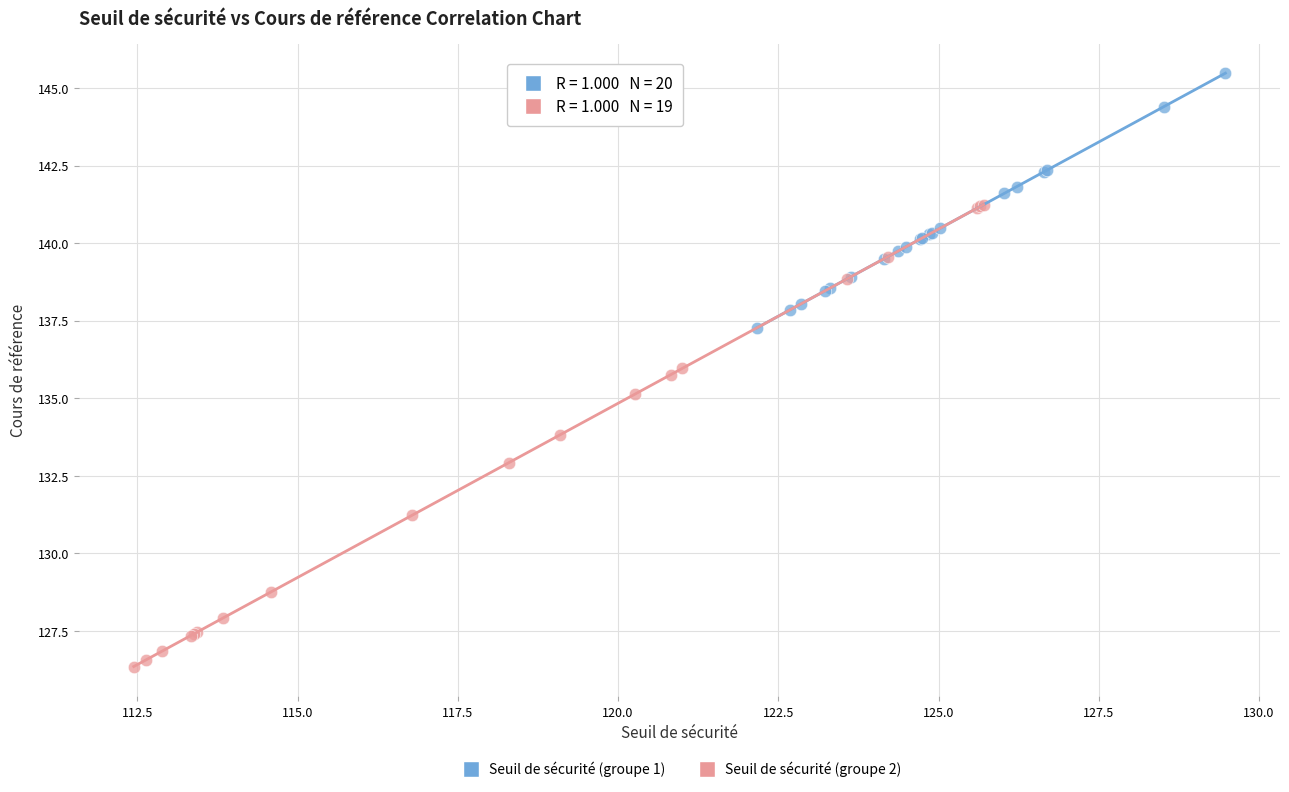

What are all the series names shown in the legend?

Seuil de sécurité (groupe 1), Seuil de sécurité (groupe 2)